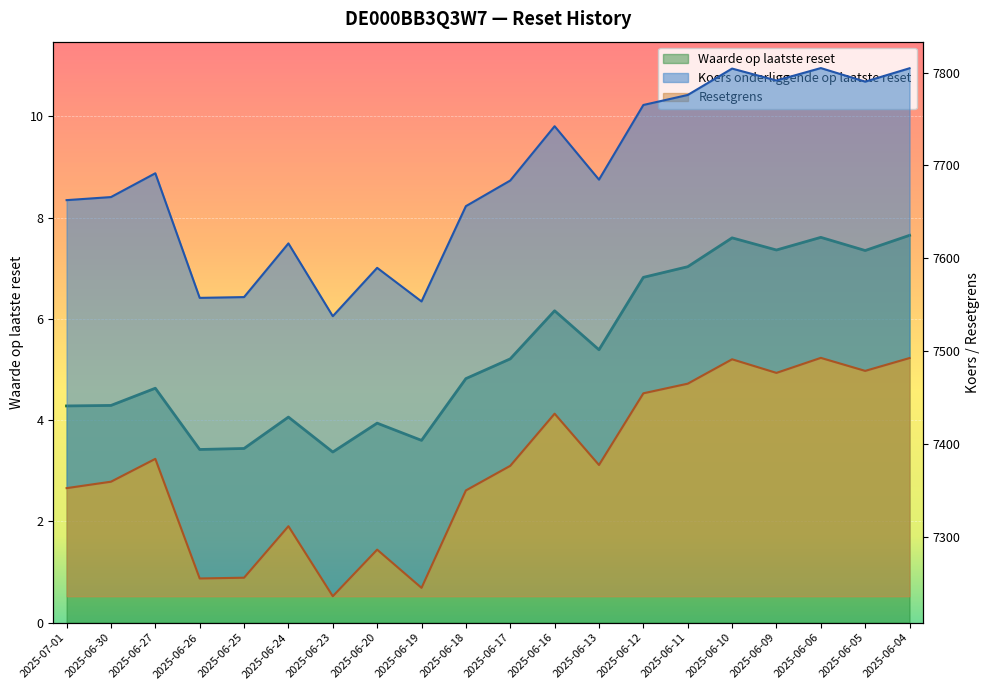

How many data points in Koers onderliggende op laatste reset are less than 7684?

10